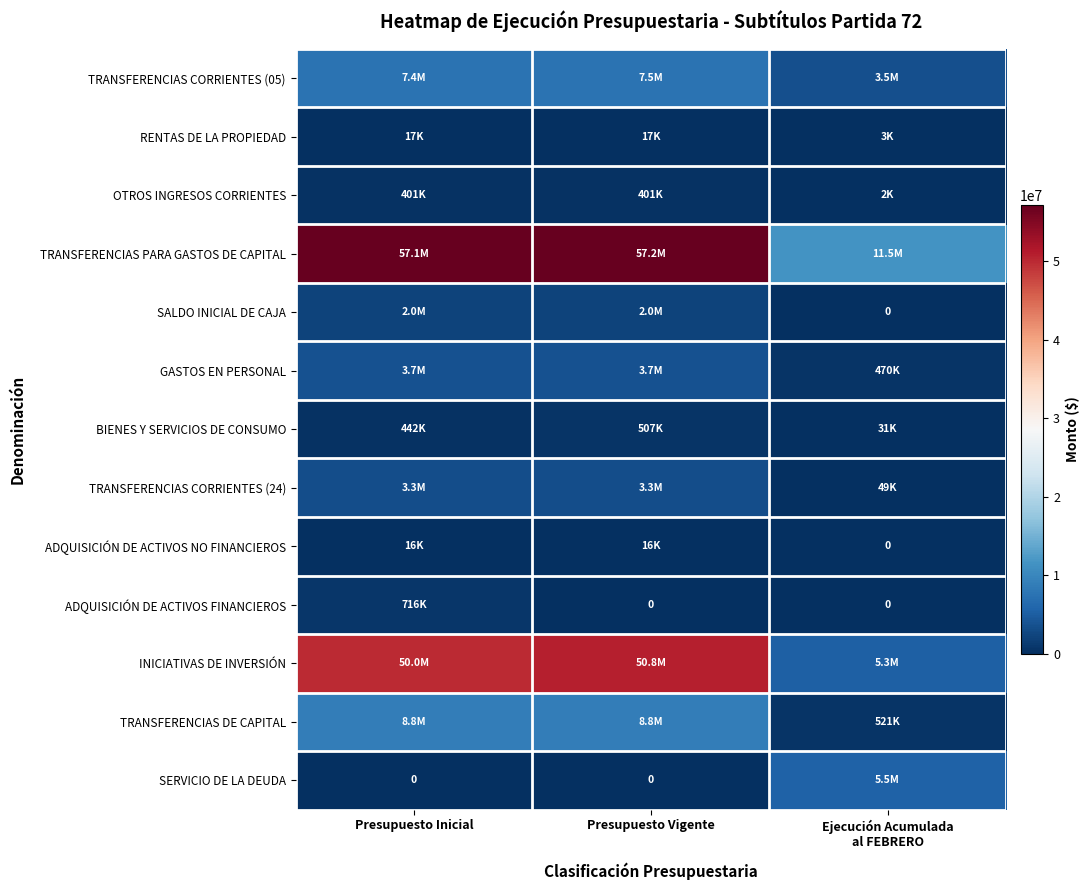

What is the average value of the TRANSFERENCIAS CORRIENTES (05) series?

6141871